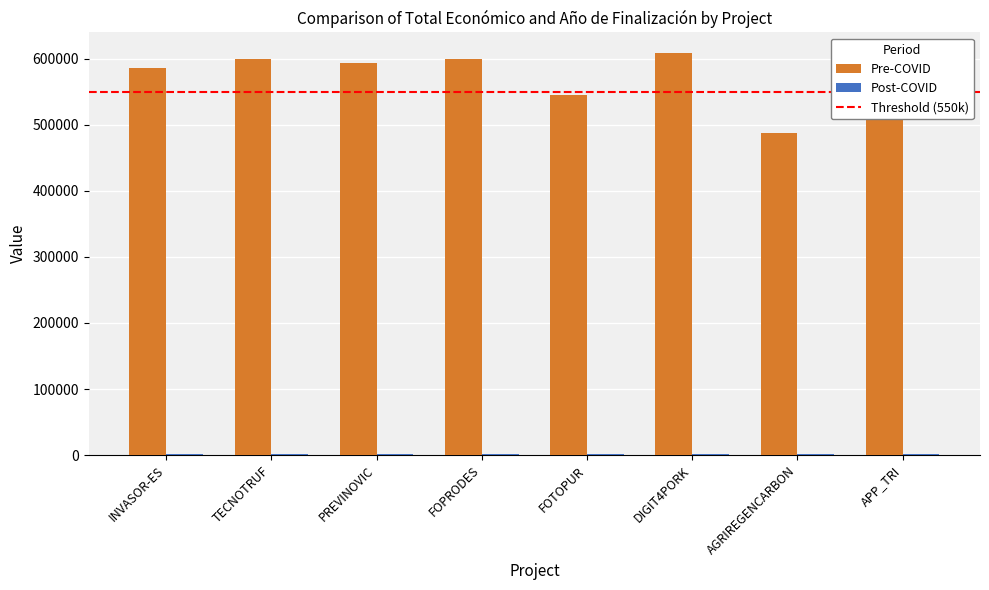

How many bars are there in total?

16